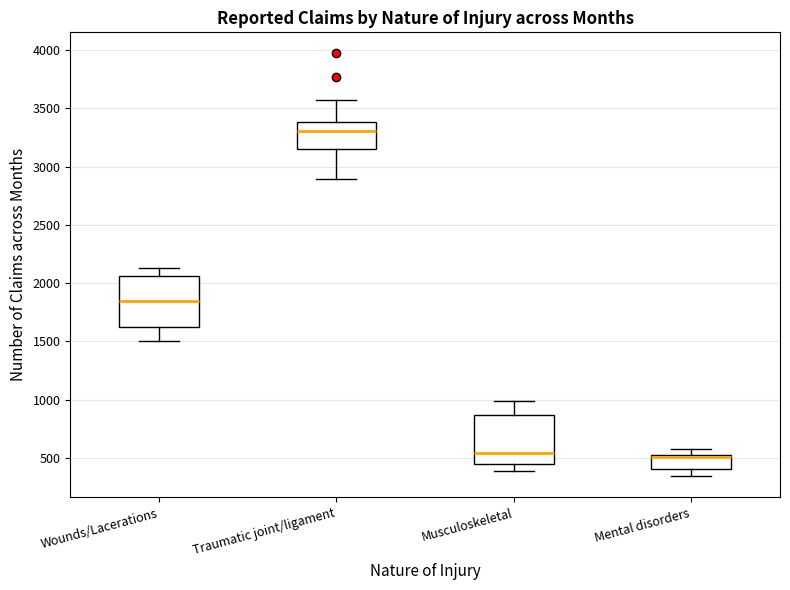

Where does the median line of the box for Musculoskeletal sit on the y-axis? The values are not printed on the chart, so give them approximately, as read against the axis.

550